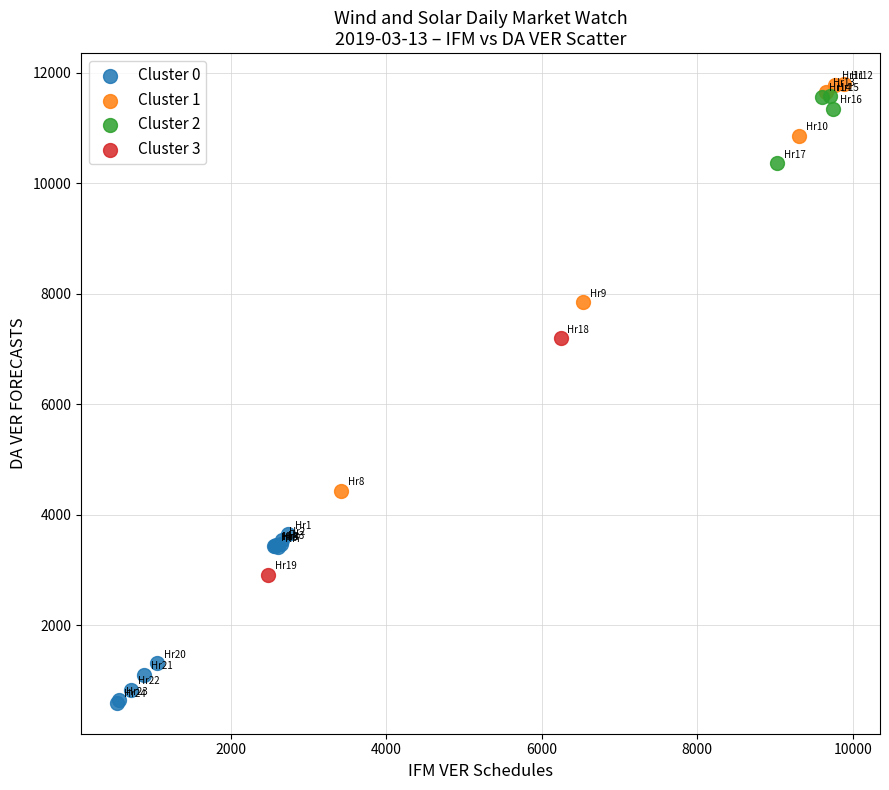

Which series has the largest Y range (max minus min)?

Cluster 1